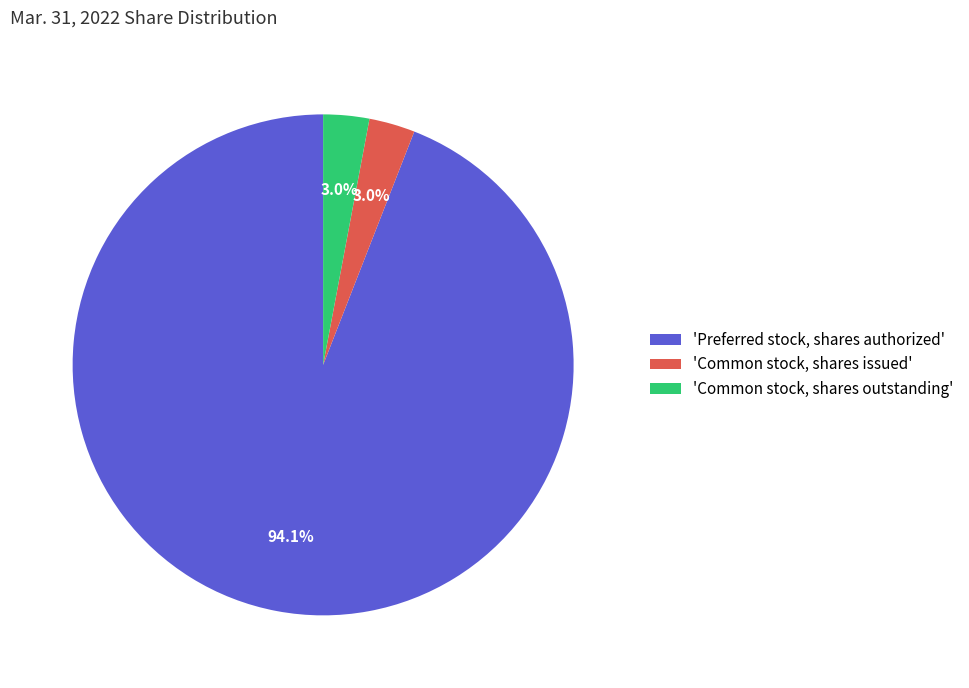

Is 'Preferred stock, shares authorized' the majority of the pie?

Yes